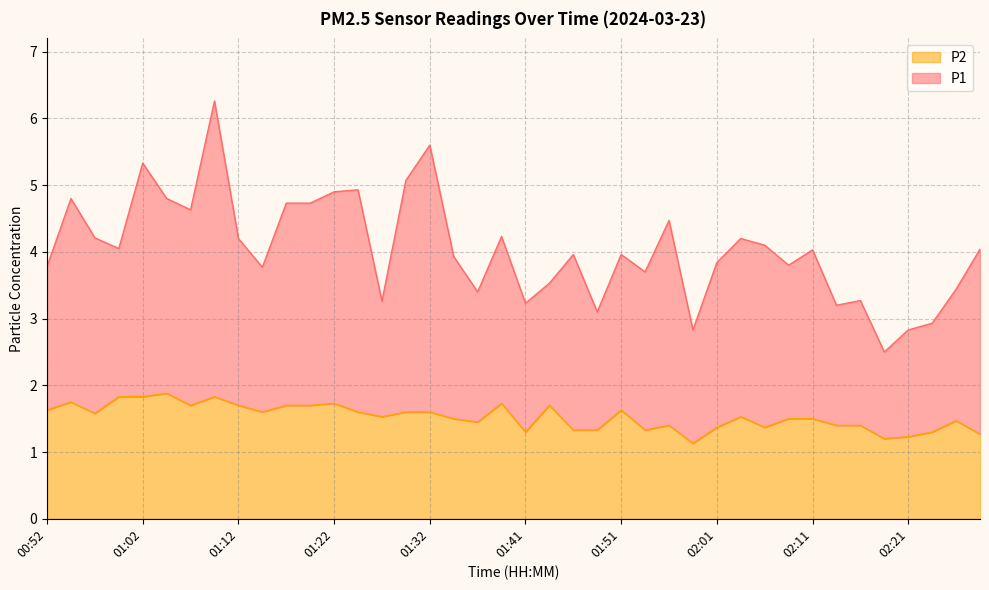

List the series in order of their peak value, lowest first.

P2, P1